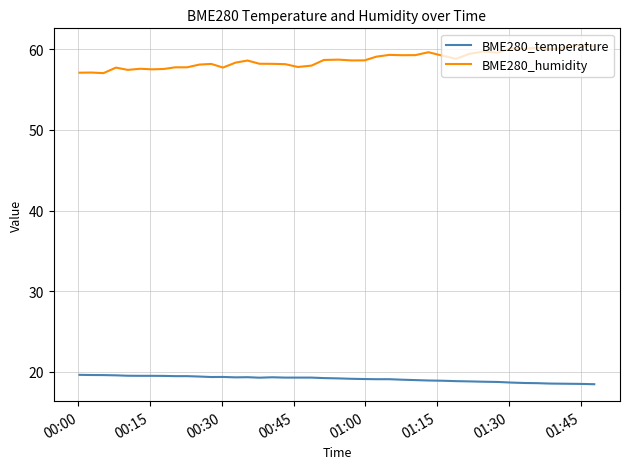

Rank the series by their maximum value, from lowest to highest.

BME280_temperature, BME280_humidity